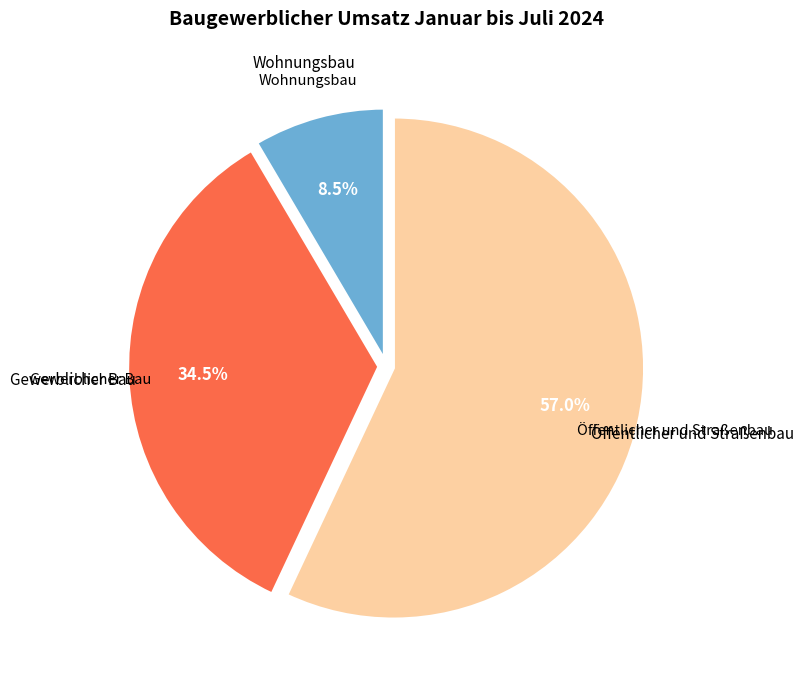

Is there any slice that represents more than half of the pie?

Yes